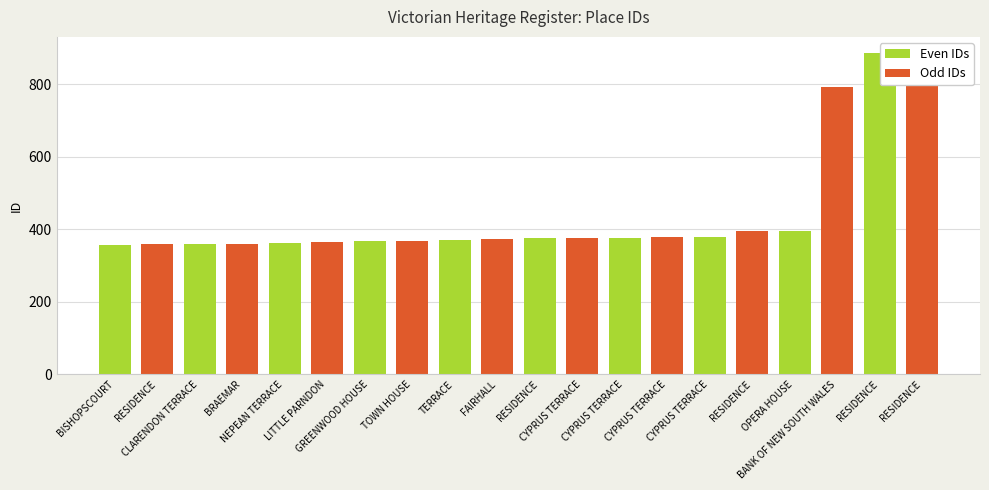

What is the sum of all values?

8828